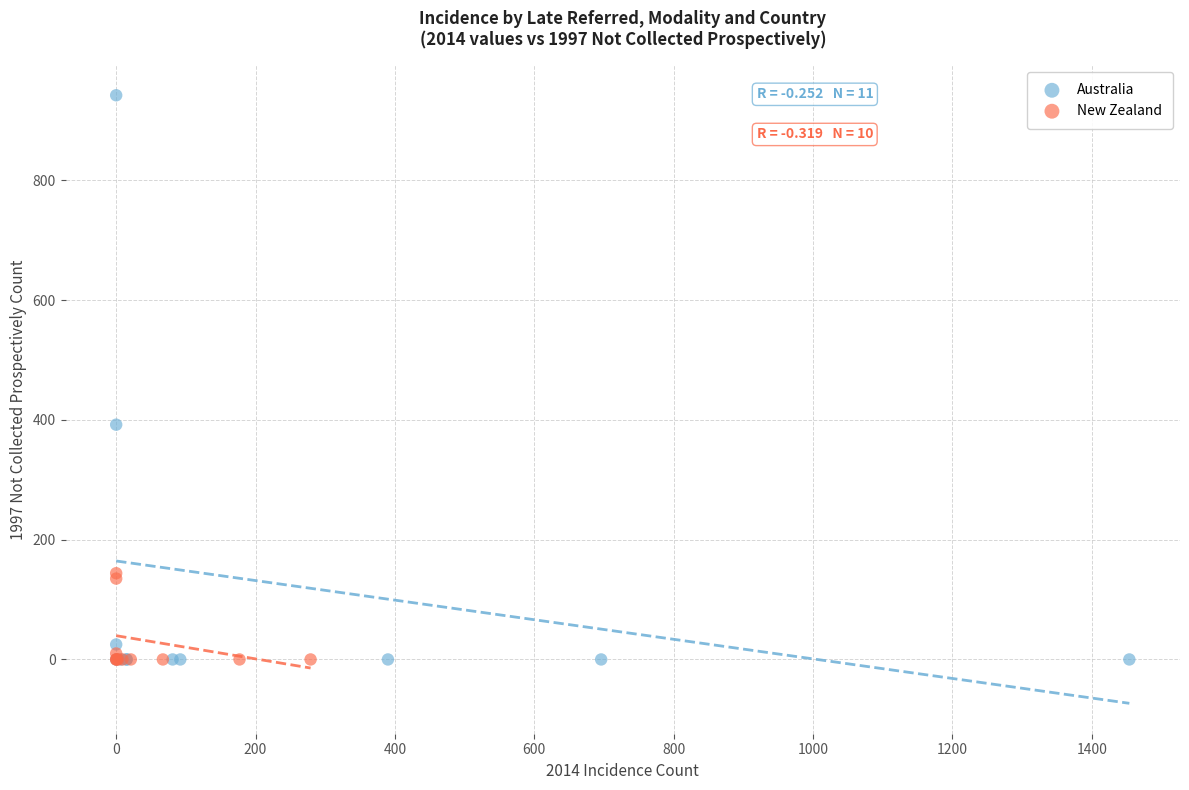

Which series has the widest spread of Y values?

Australia